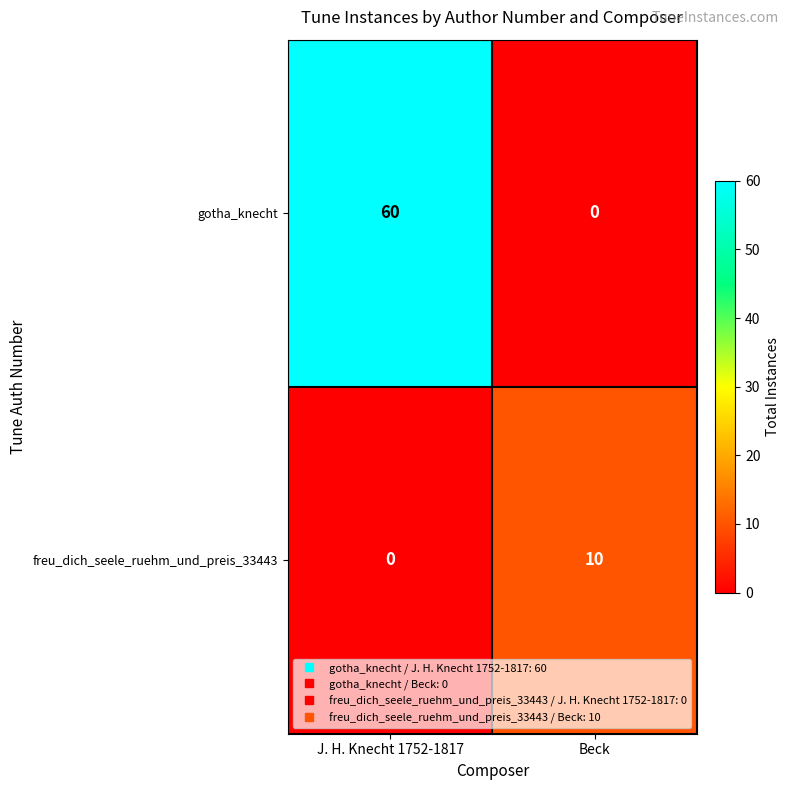

Which category has the highest value in the freu_dich_seele_ruehm_und_preis_33443 series?

Beck